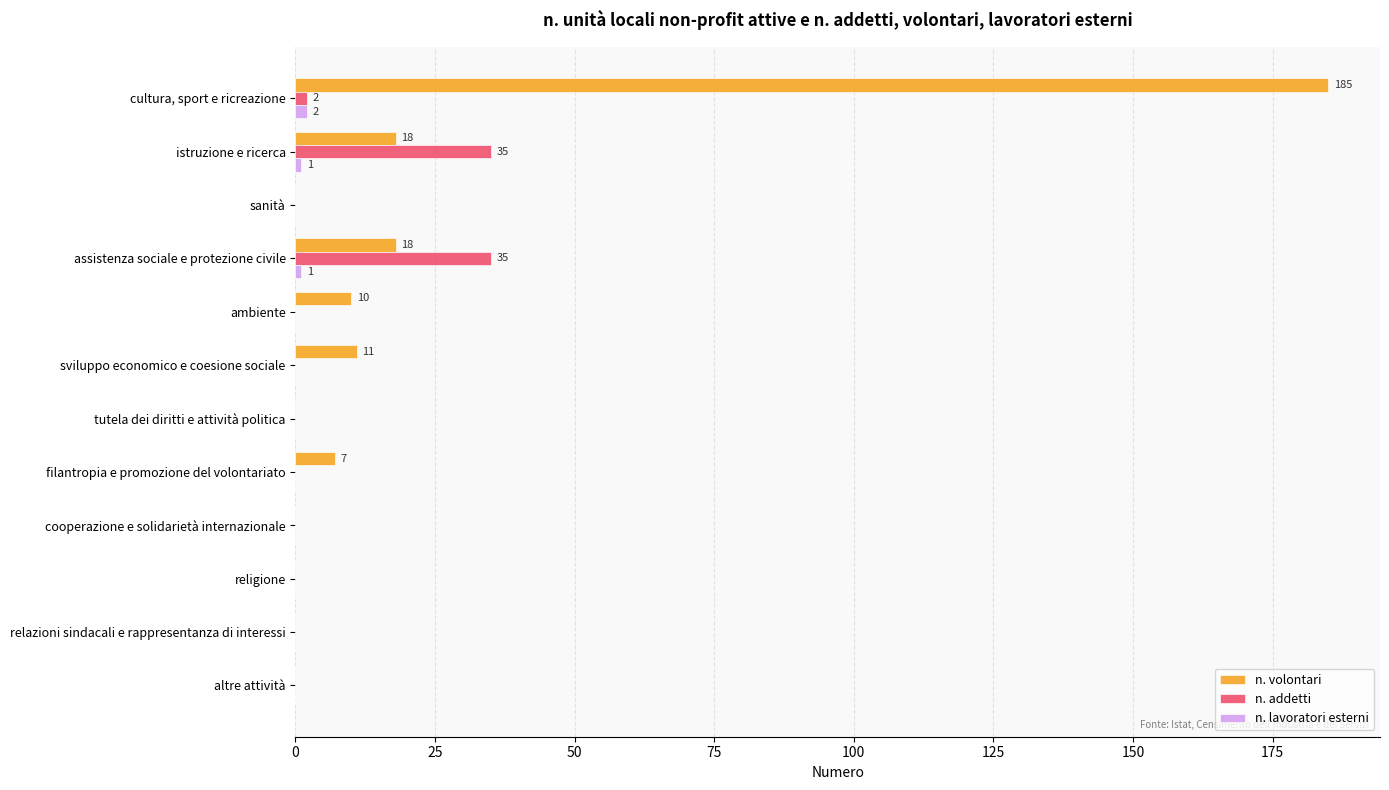

What is the maximum value for n. volontari?

185